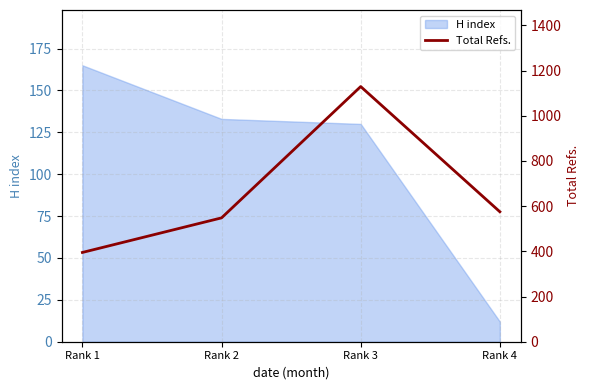

Rank the categories by value from lowest to highest.

Rank 1, Rank 2, Rank 4, Rank 3